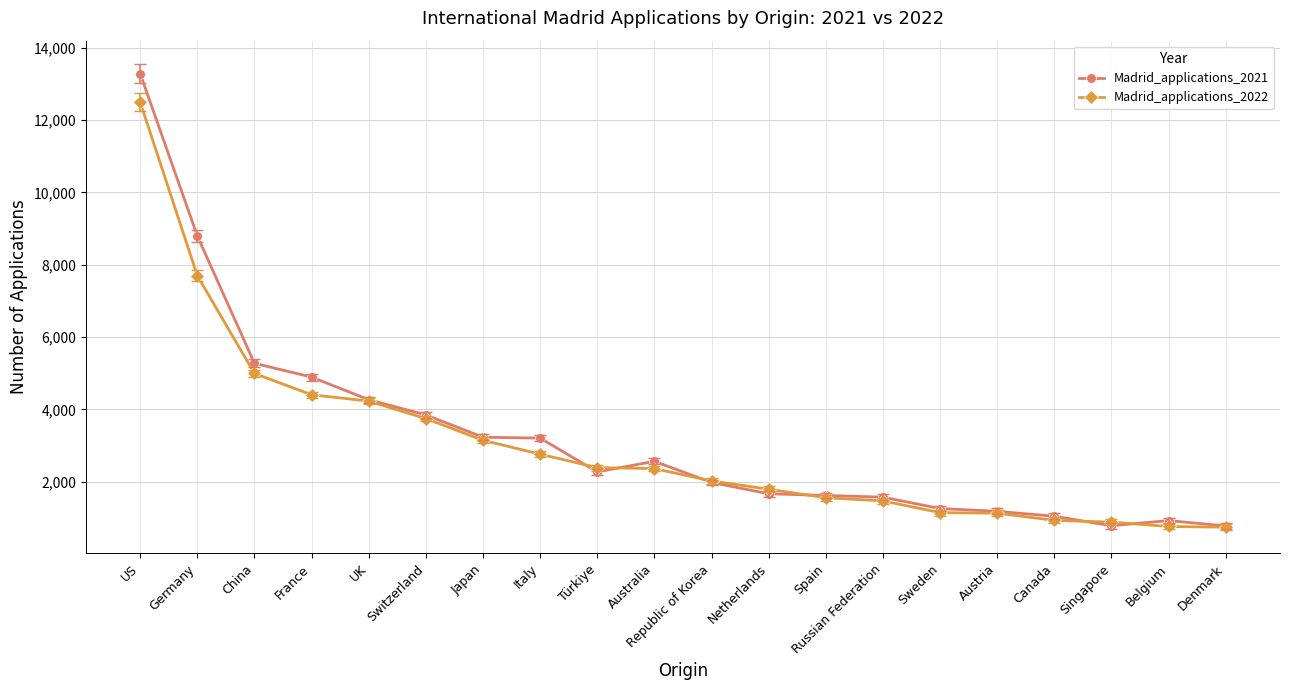

How many series are shown in this chart?

2